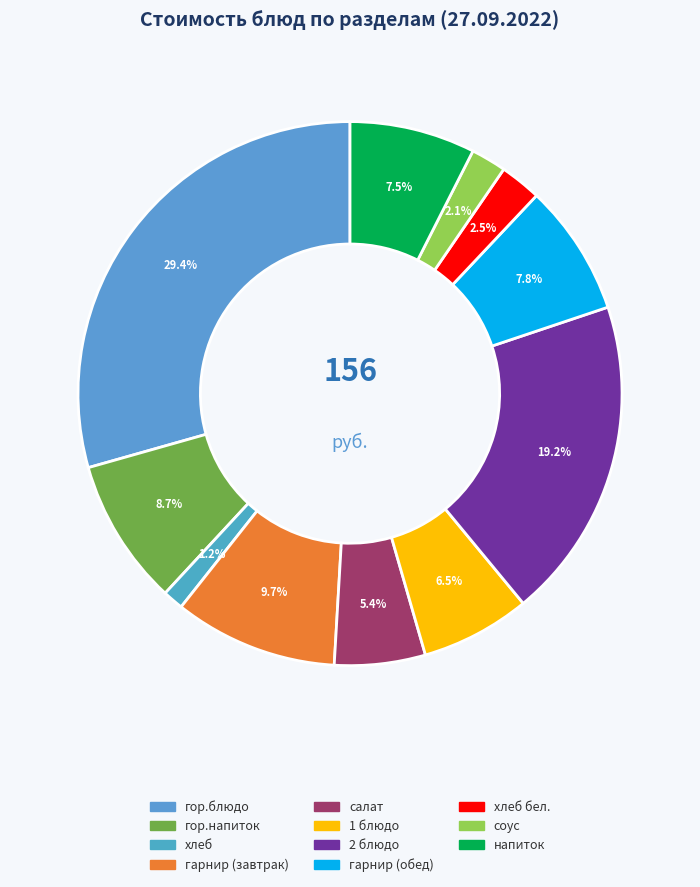

How many slices are in this pie chart?

11